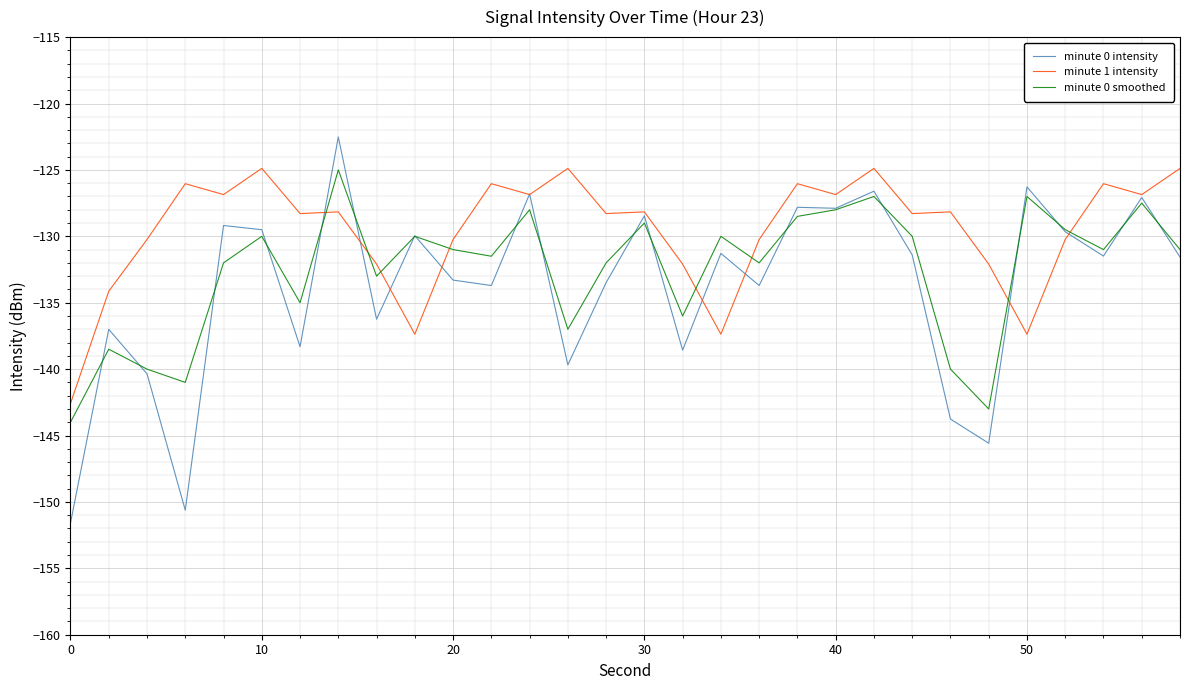

Which series has the largest total across all categories?

minute 1 intensity